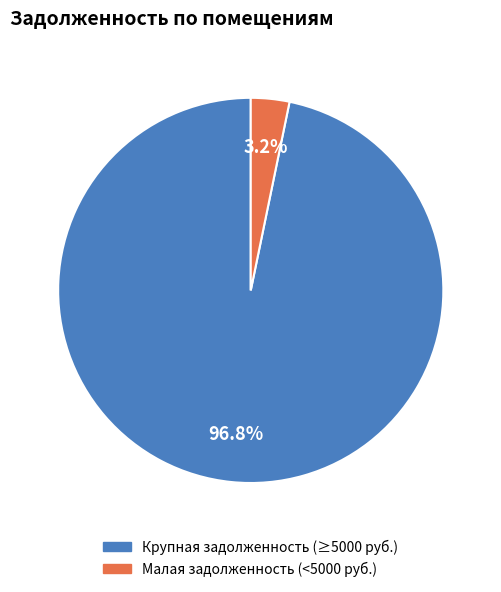

Is there any slice that represents more than half of the pie?

Yes